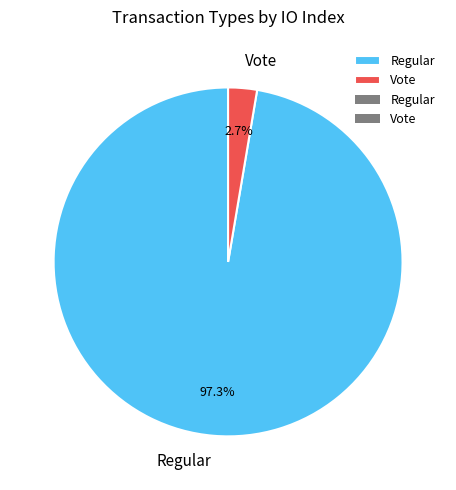

What percentage do Vote and Regular together represent?

100.0%